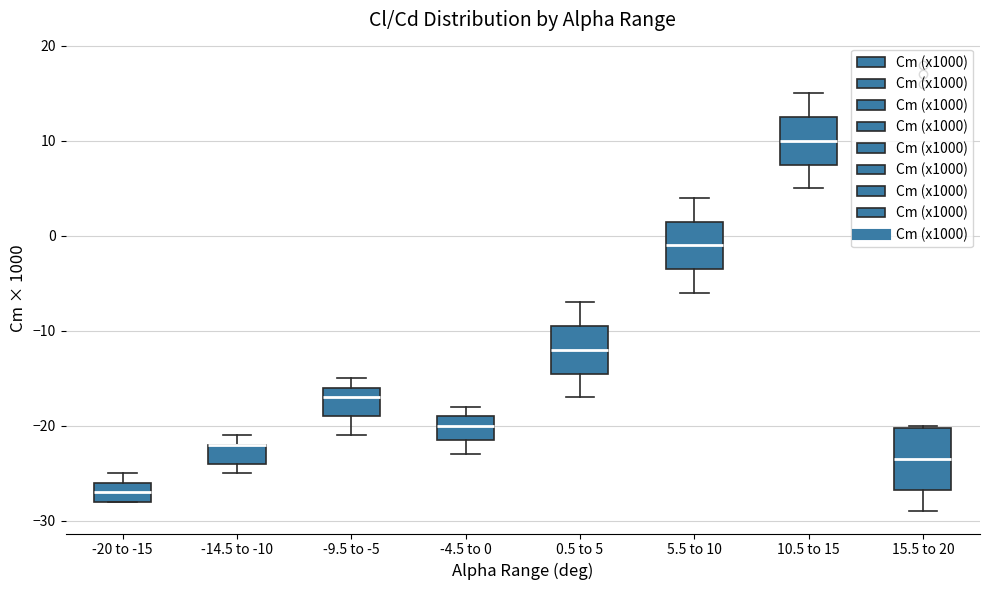

Reading left to right, transcribe this box plot: for each box, give where its median line is, the range the box spans, and where its two whiskers end, as read against the y-axis. The values are not printed on the chart, so give them approximately, as read against the axis.

-20 to -15: median -27, box -28 to -26, whiskers -28 to -25
-14.5 to -10: median -22 (drawn on the box's upper edge), box -24 to -22, whiskers -25 to -21
-9.5 to -5: median -17, box -19 to -16, whiskers -21 to -15
-4.5 to 0: median -20, box -21 to -19, whiskers -23 to -18
0.5 to 5: median -12, box -14 to -9, whiskers -17 to -7
5.5 to 10: median -1, box -3 to 2, whiskers -6 to 4
10.5 to 15: median 10, box 8 to 13, whiskers 5 to 15
15.5 to 20: median -23, box -27 to -20, whiskers -29 to -20